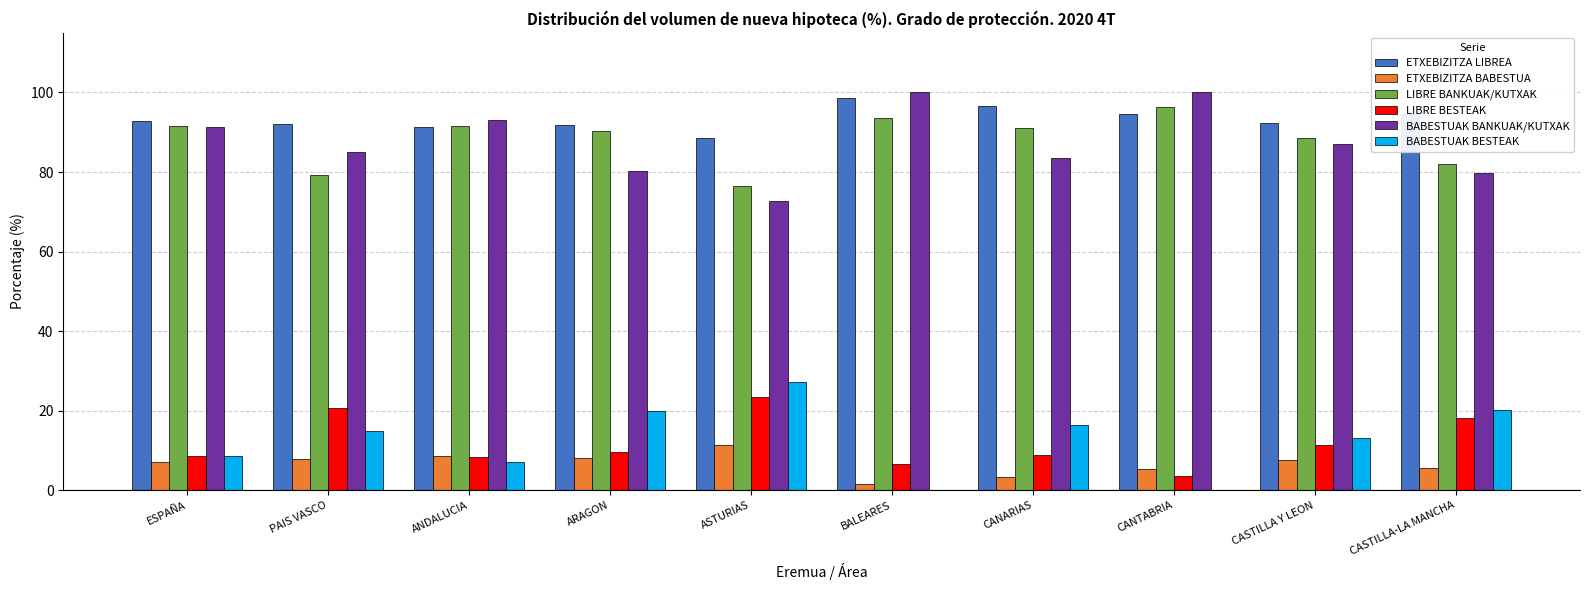

What is the average value of the LIBRE BANKUAK/KUTXAK series?

88.1